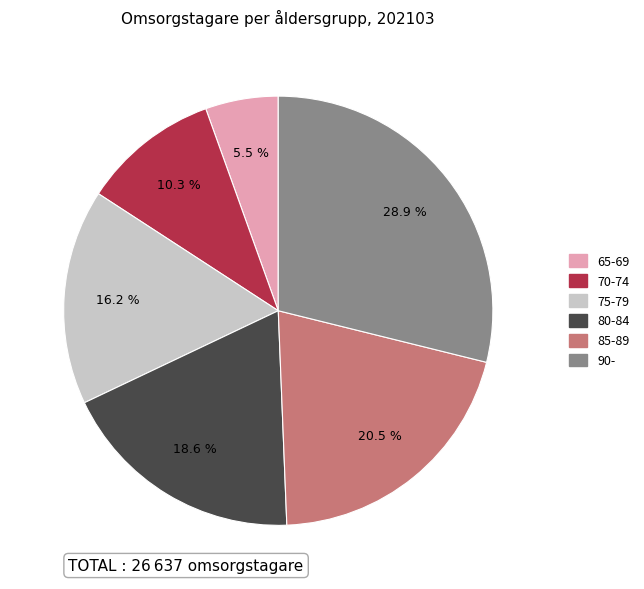

Approximately how many times larger is the value at 80-84 compared to 70-74?

1.8